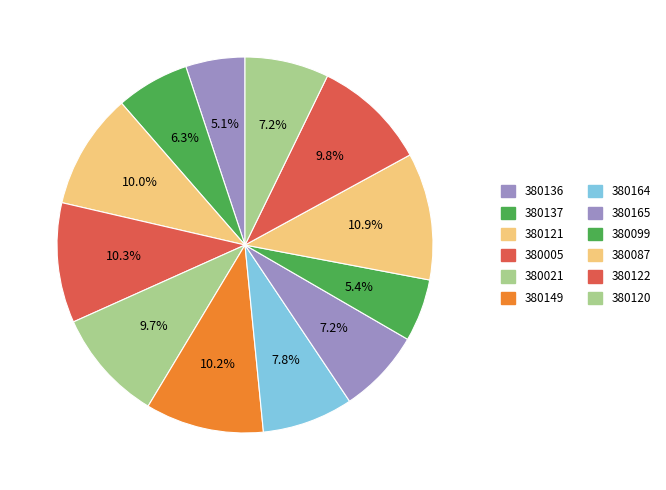

Is it true that 380164 is 8% of the pie?

True